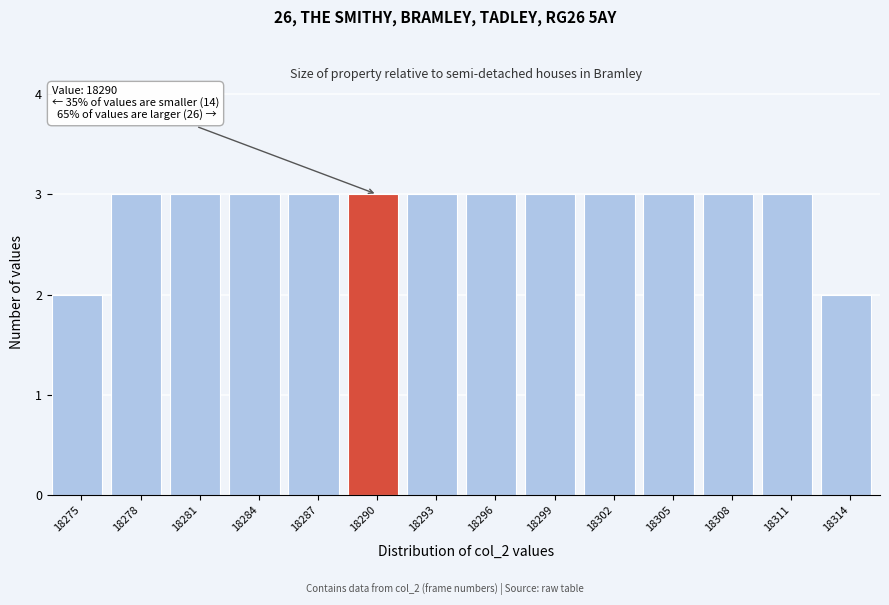

Reading right to left, transcribe all the data shown in this chart.

2	3	3	3	3	3	3	3	3	3	3	3	3	2